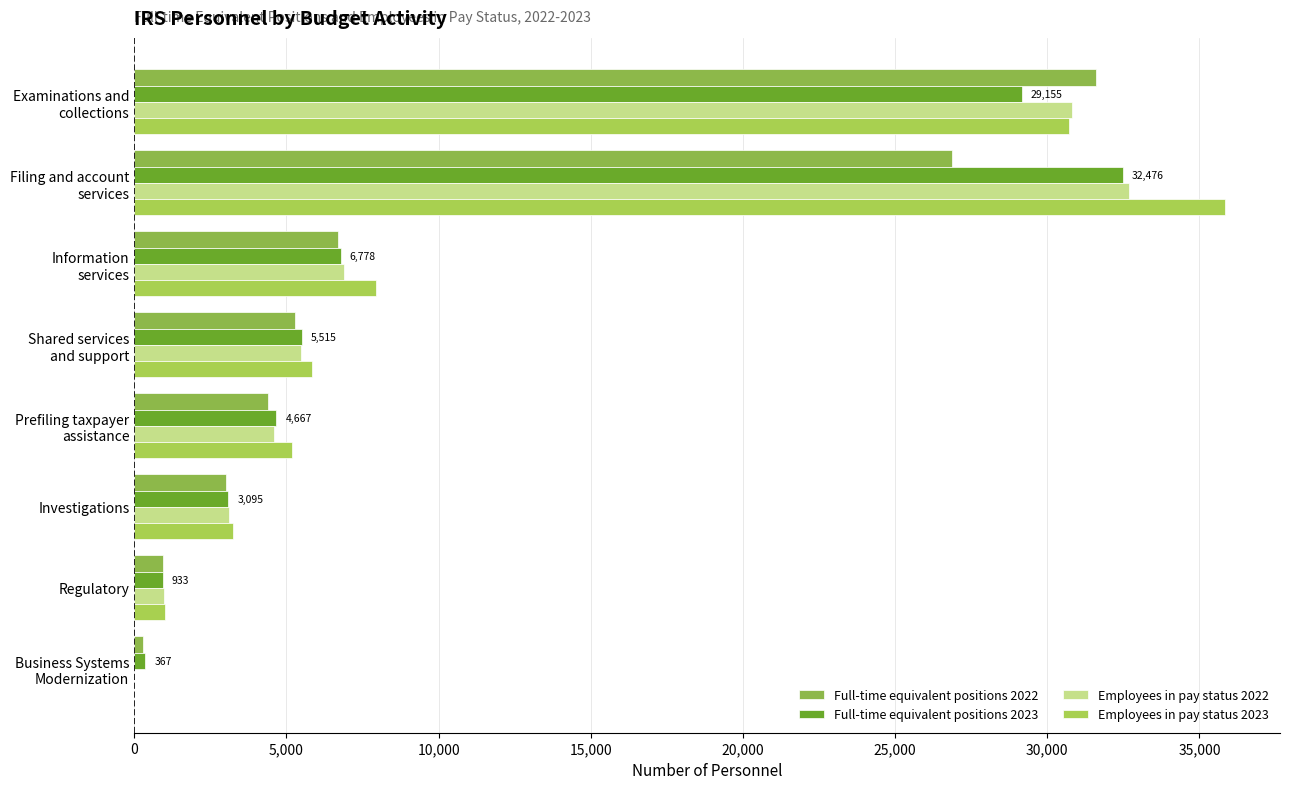

What is the sum of all Employees in pay status 2022 values?

84553